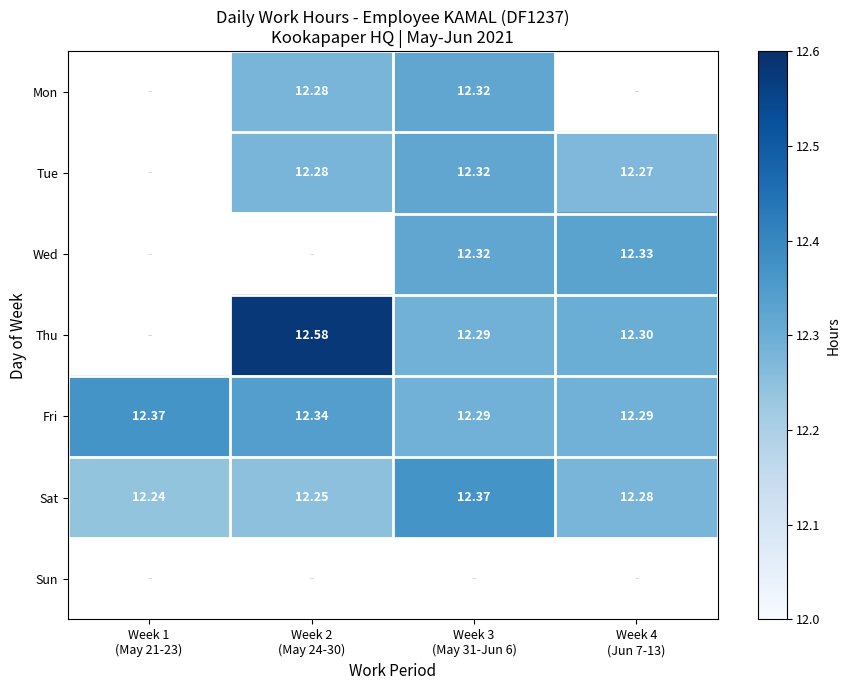

Which series has the widest spread of values?

Thu